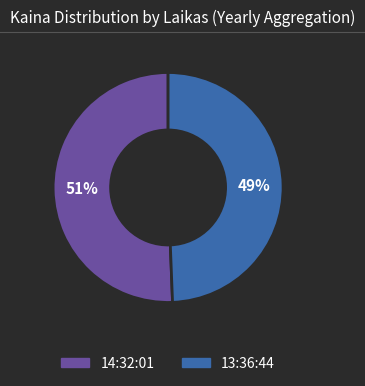

How many segments does this pie chart have?

2